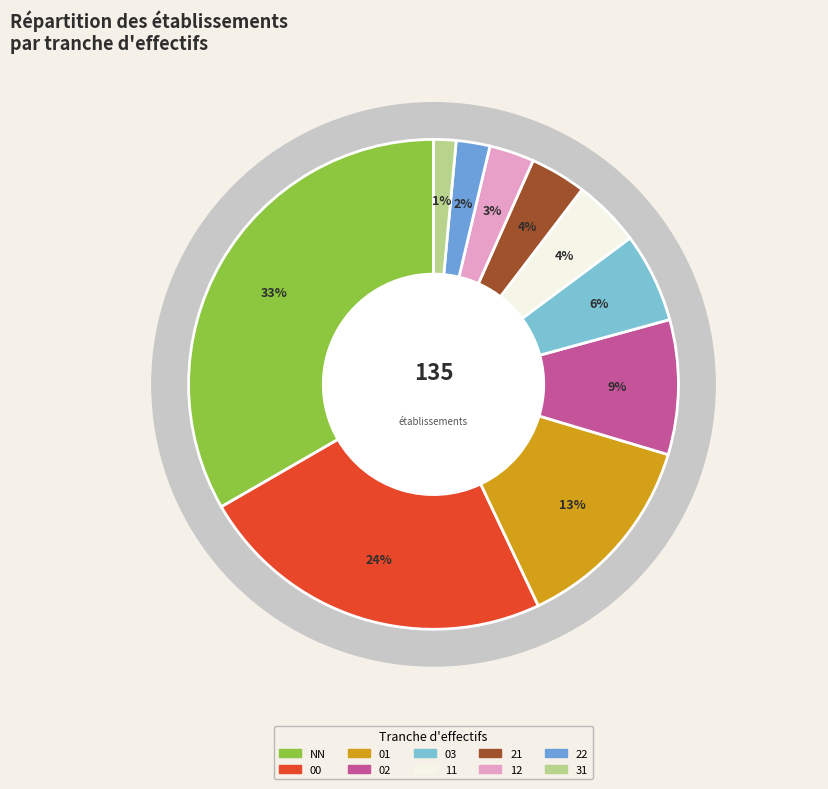

What percentage is the NN slice, to the nearest percent?

33%